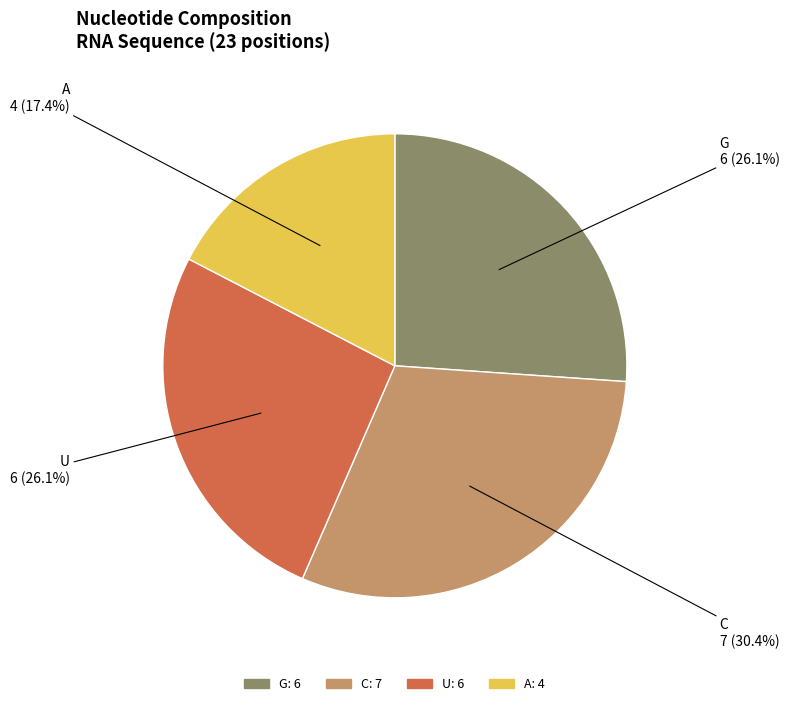

How many slices are in this pie chart?

4